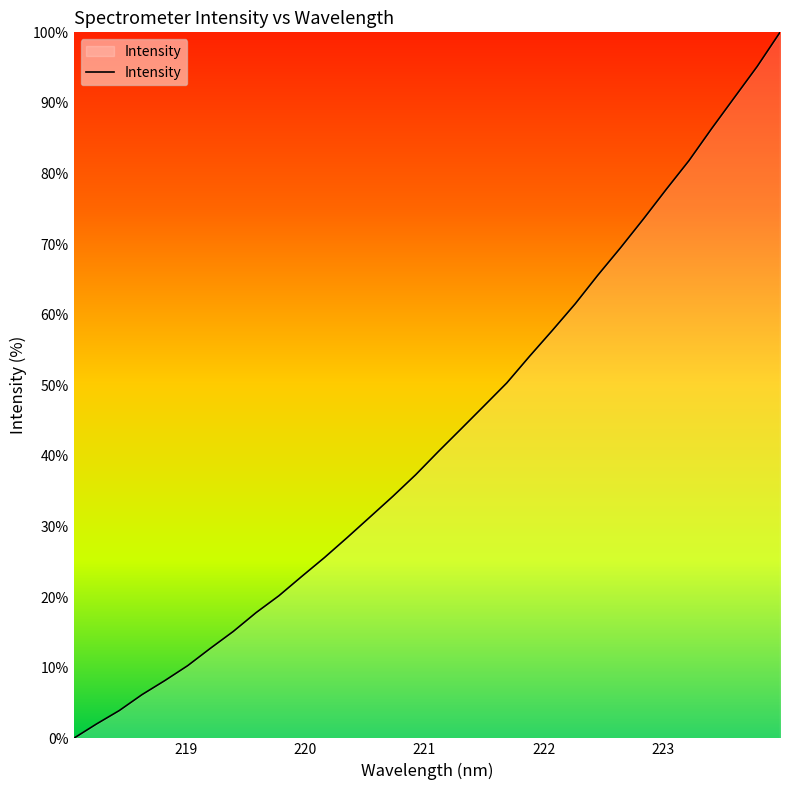

What is the difference between the second highest and second lowest values?

93.1